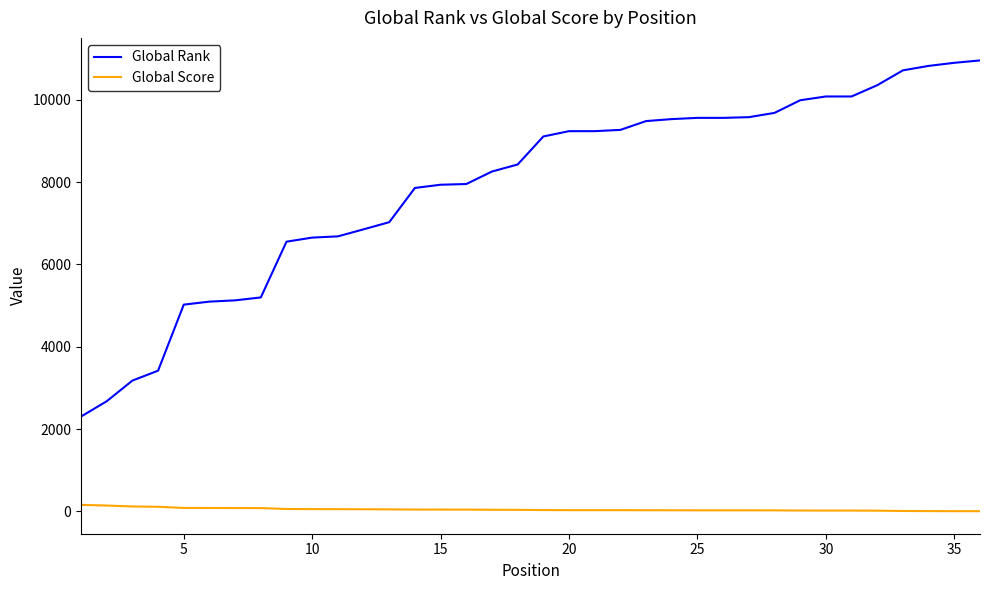

Which series has the widest spread of values?

Global Rank